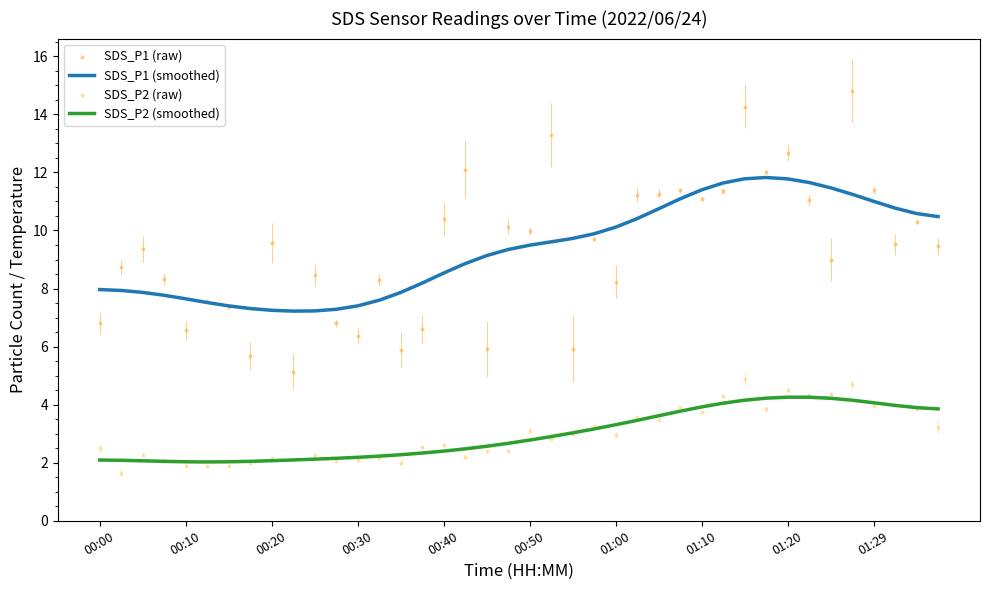

Which series reaches the maximum Y coordinate?

SDS_P1 (raw)